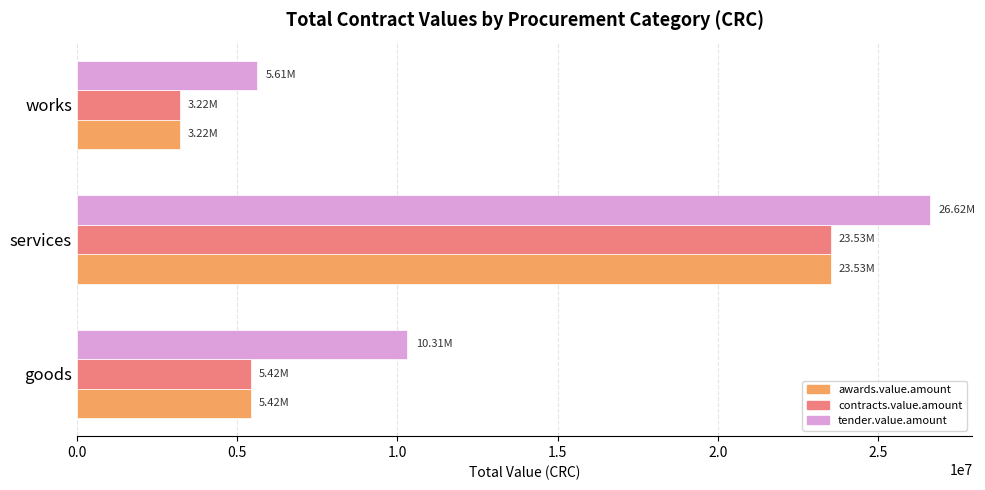

What is the smallest value displayed?

3216577.4